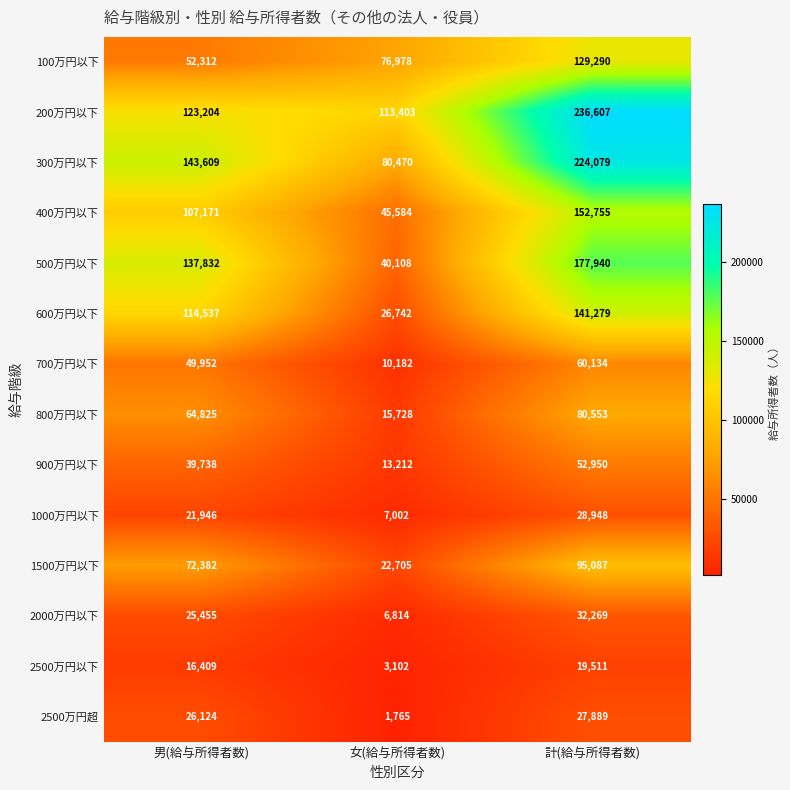

Count the 500万円以下 values in the range 40108 to 177940.

3